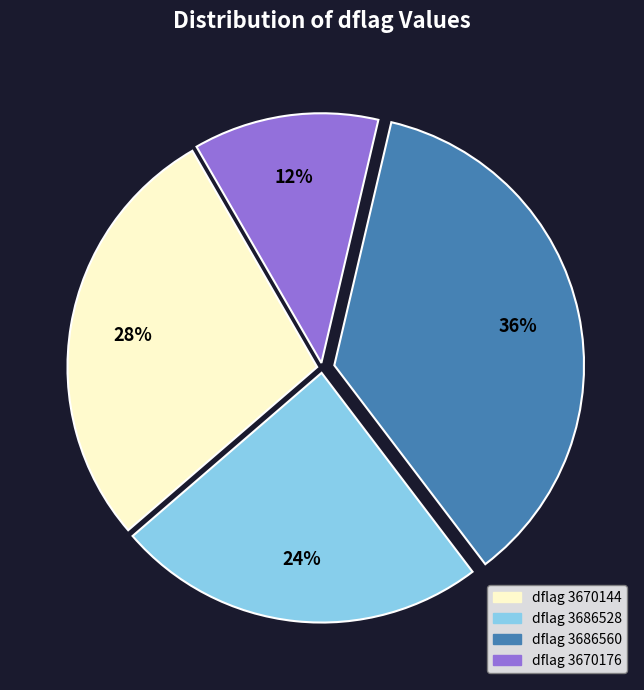

Between dflag 3686528 and dflag 3686560, which is larger?

dflag 3686560